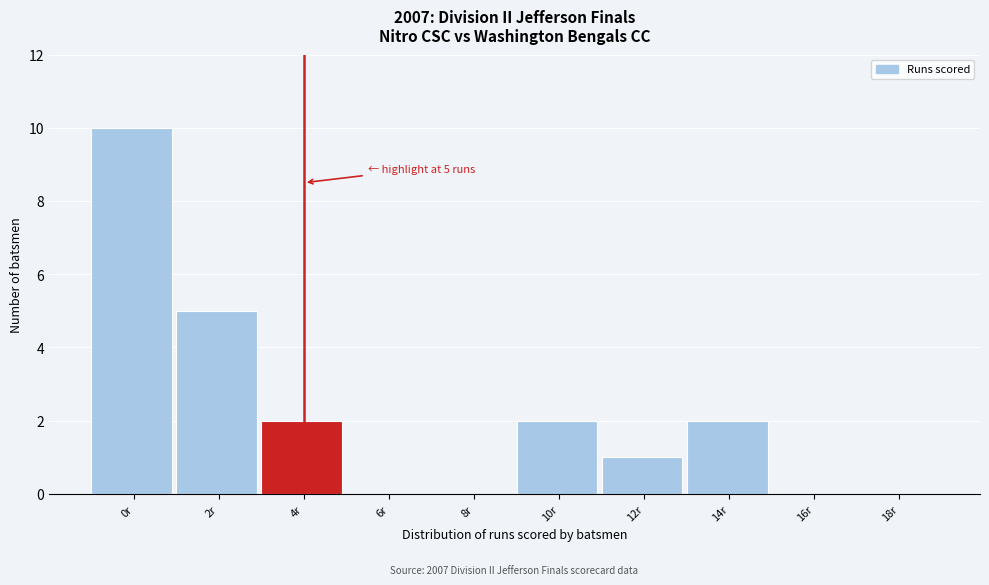

Reading right to left, extract all data points from this chart.

18r=0	16r=0	14r=2	12r=1	10r=2	8r=0	6r=0	4r=2	2r=5	0r=10